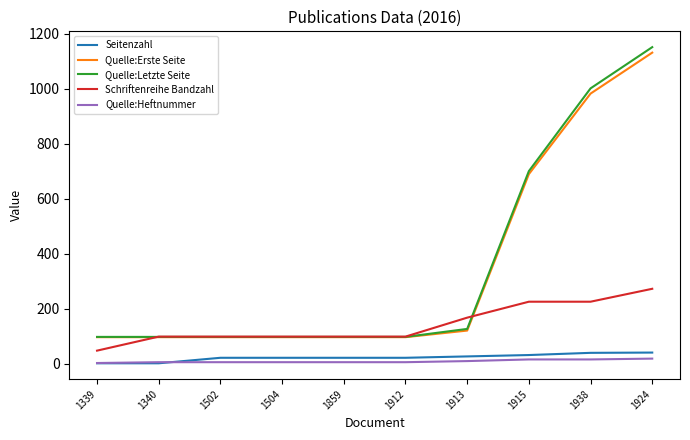

What are all the series names shown in the legend?

Seitenzahl, Quelle:Erste Seite, Quelle:Letzte Seite, Schriftenreihe Bandzahl, Quelle:Heftnummer